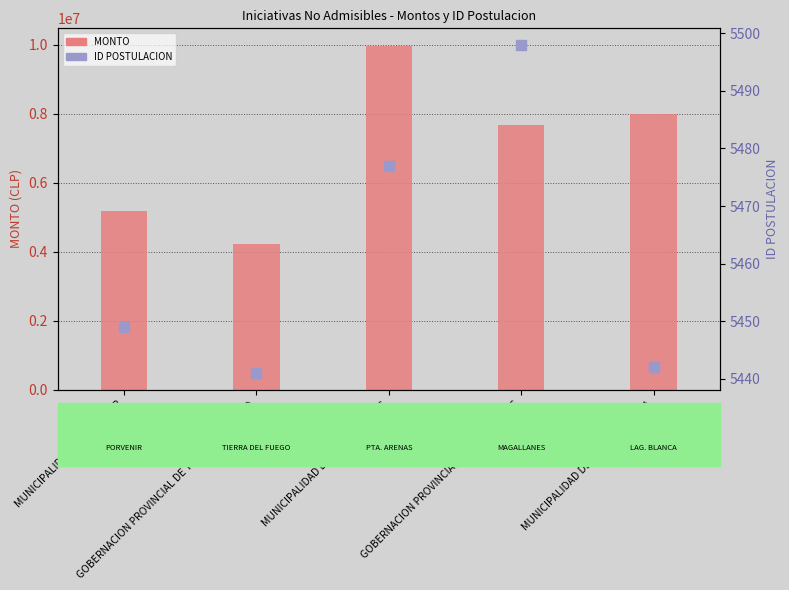

What are all the series names shown in the legend?

MONTO, ID POSTULACION